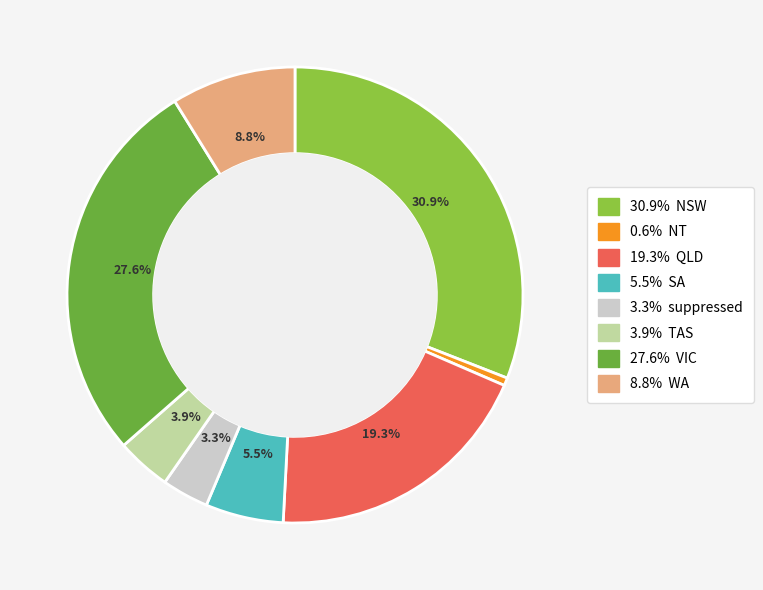

Does any single category account for the majority?

No